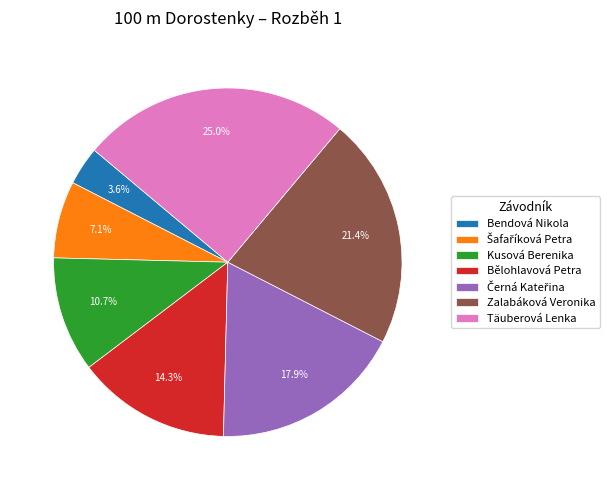

Between Zalabáková Veronika and Bendová Nikola, which is larger?

Zalabáková Veronika